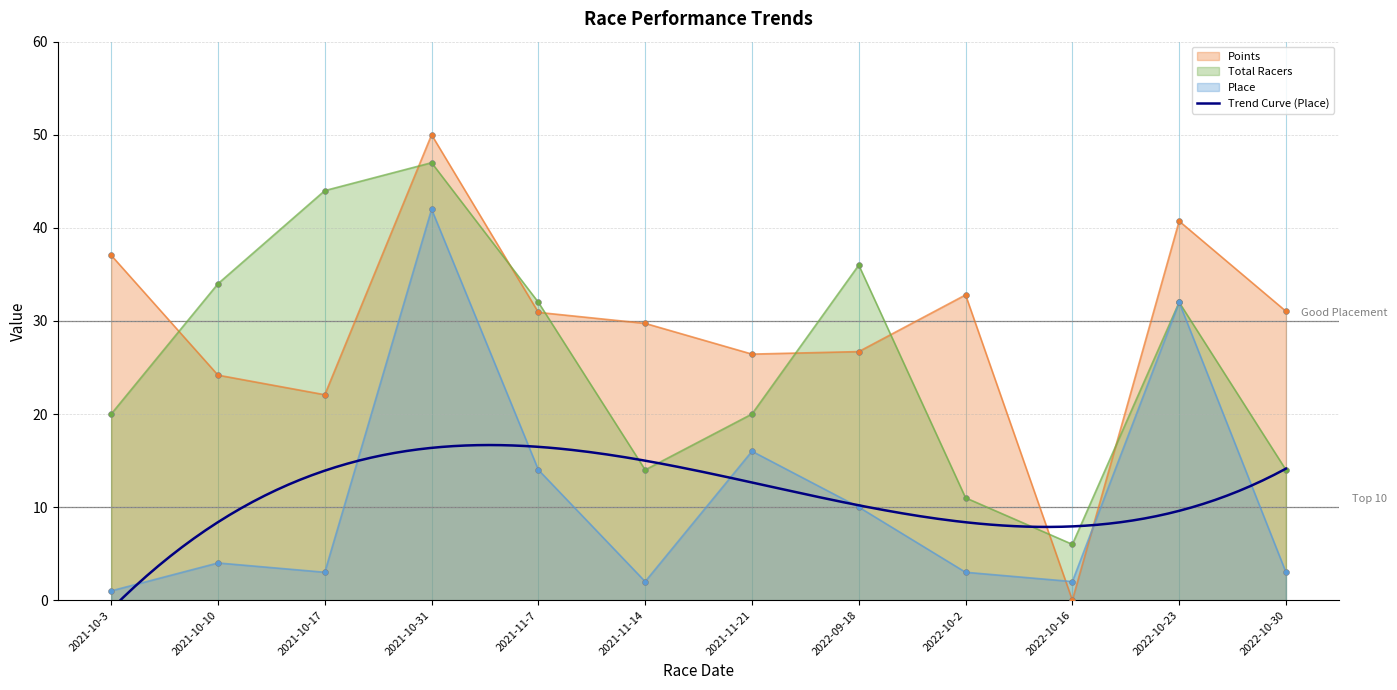

What are all the series names shown in the legend?

Place, Total Racers, Points